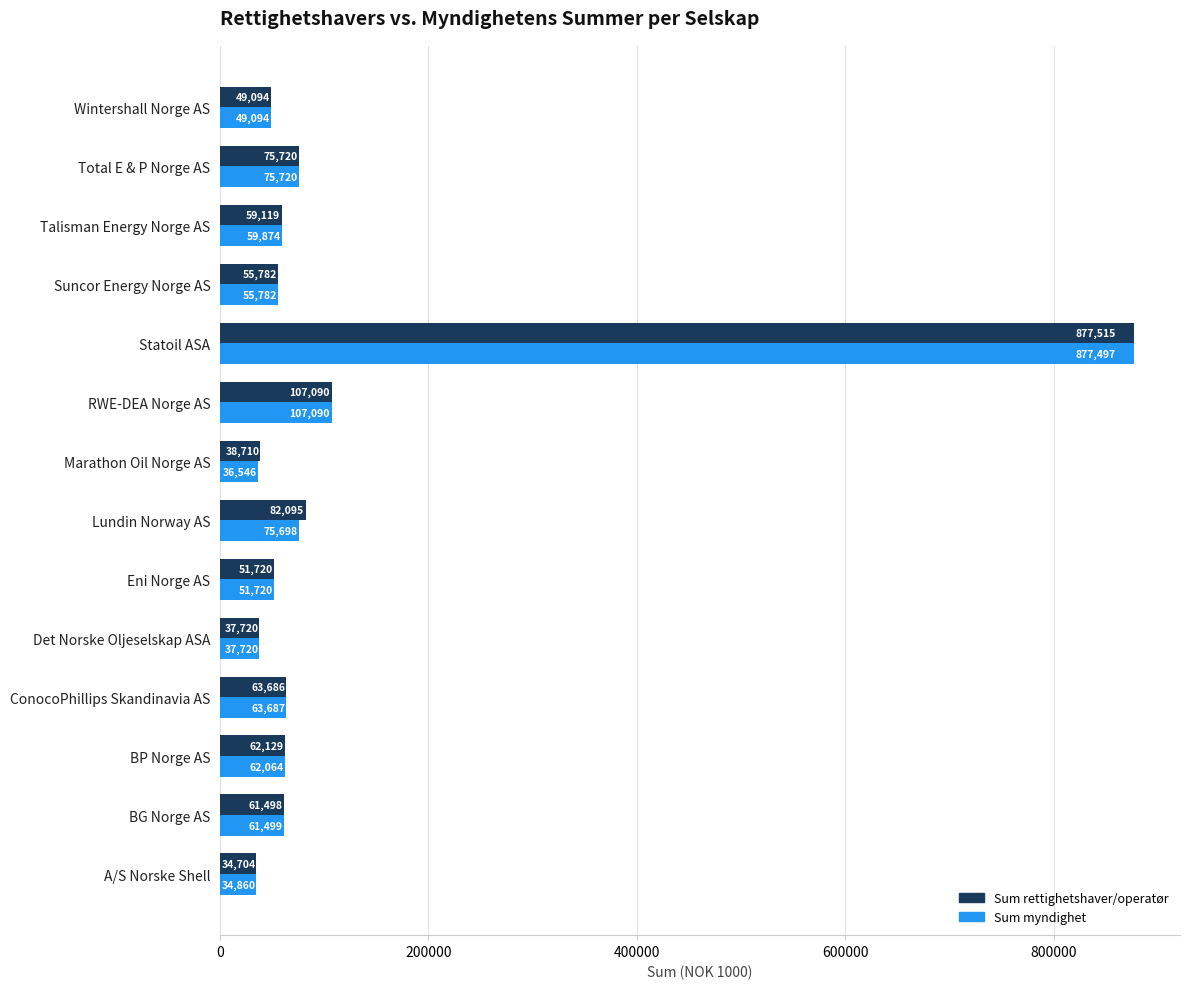

Rank the series by their average value, from lowest to highest.

Sum myndighet, Sum rettighetshaver/operatør